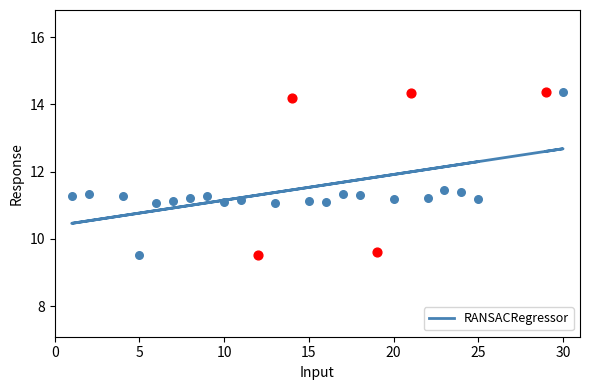

Which has a higher value, 12 or 21?

21